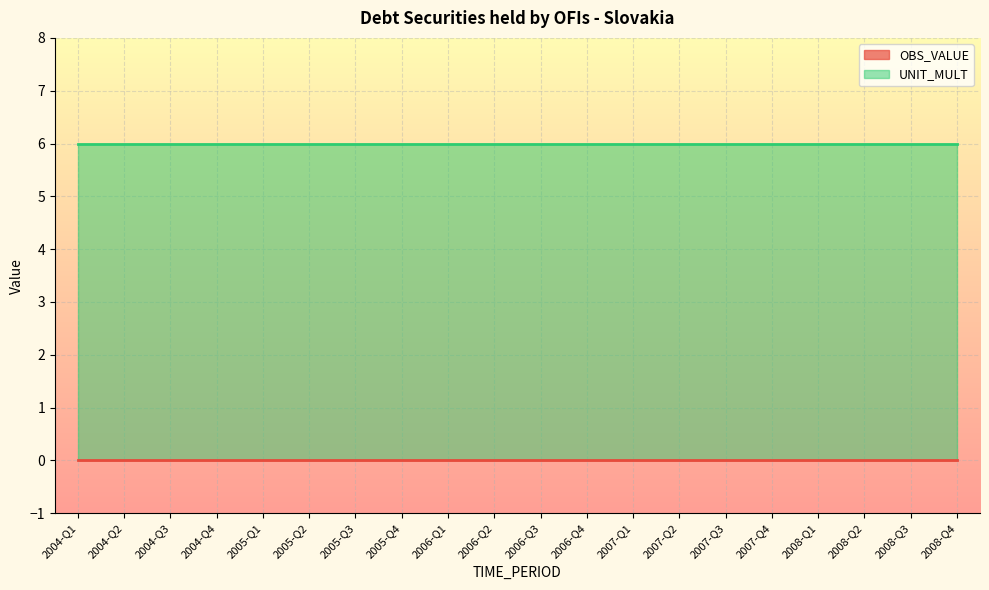

Which series has the largest total across all categories?

UNIT_MULT